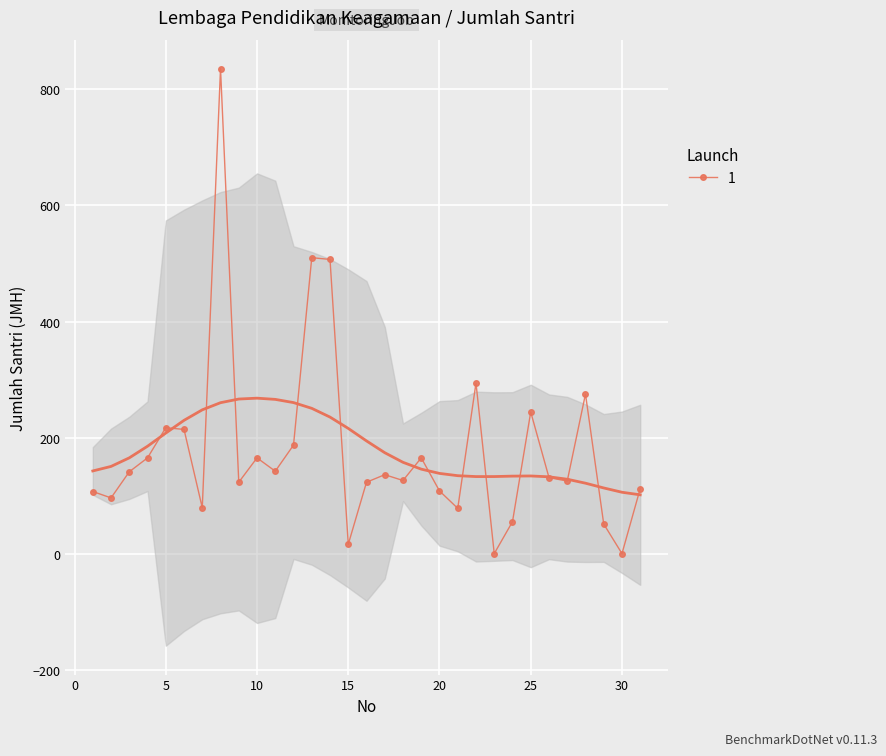

At which category does the data reach its first local peak?

5